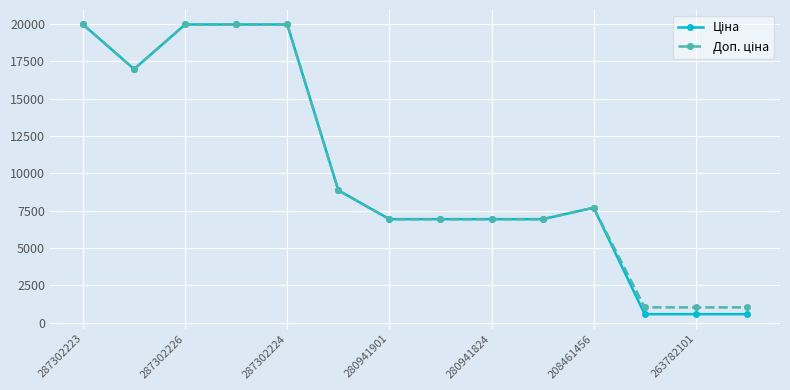

Is this an area chart (filled region under the line)?

No